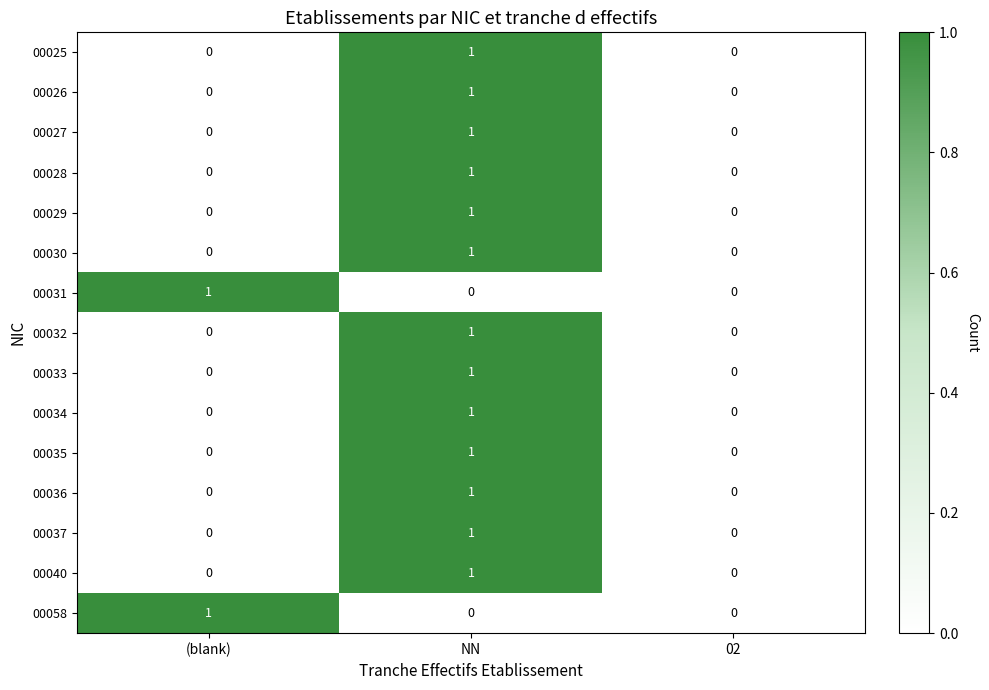

The value of 00032 at 02 is 0. True or false?

True